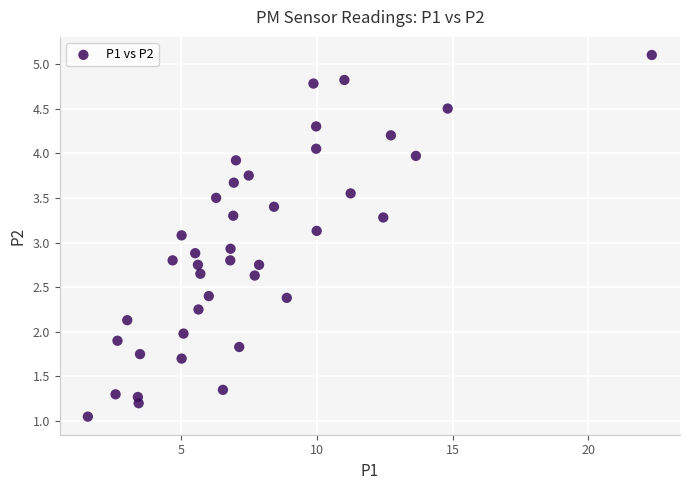

What is the range of X values (max minus min)?

20.8